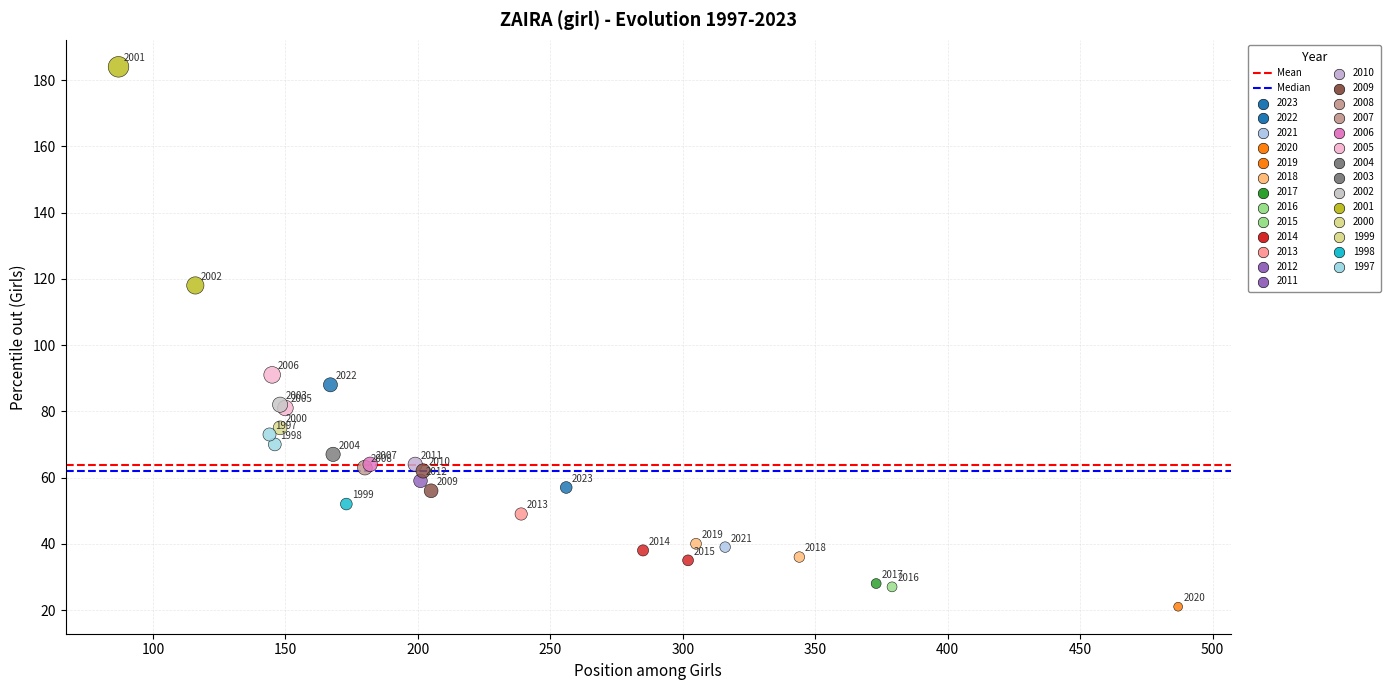

What Y value in the scatter plot is closest to 102?

91